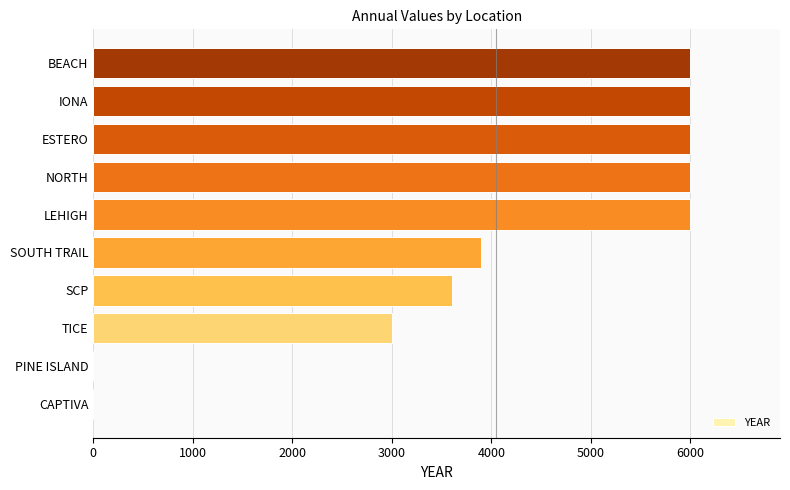

Is it true that the value at BEACH is 1462?

False